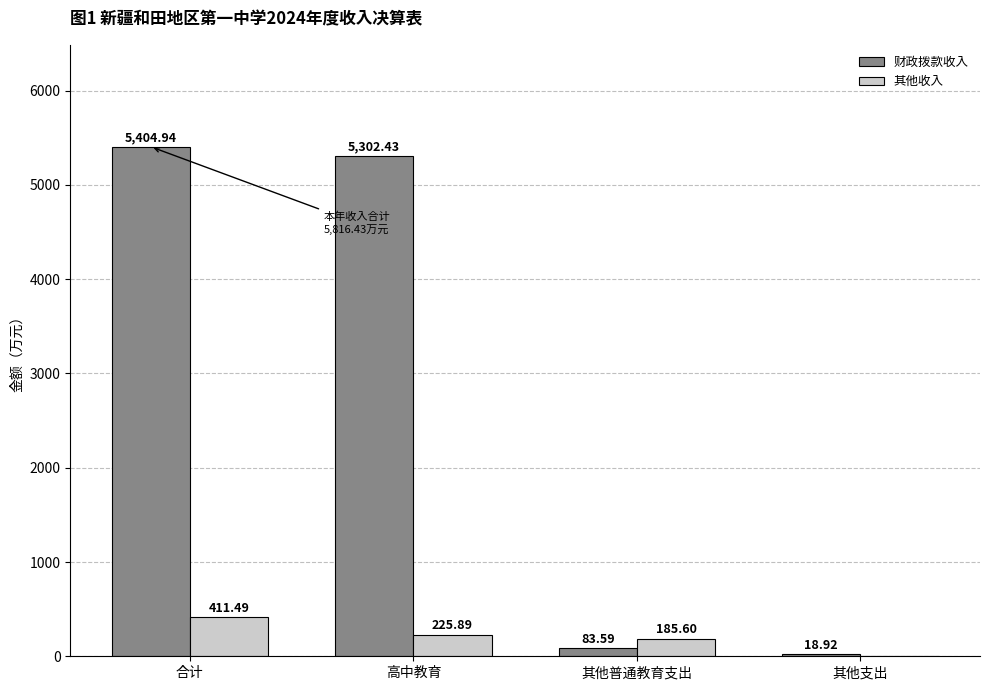

At which label does 财政拨款收入 reach its peak?

合计